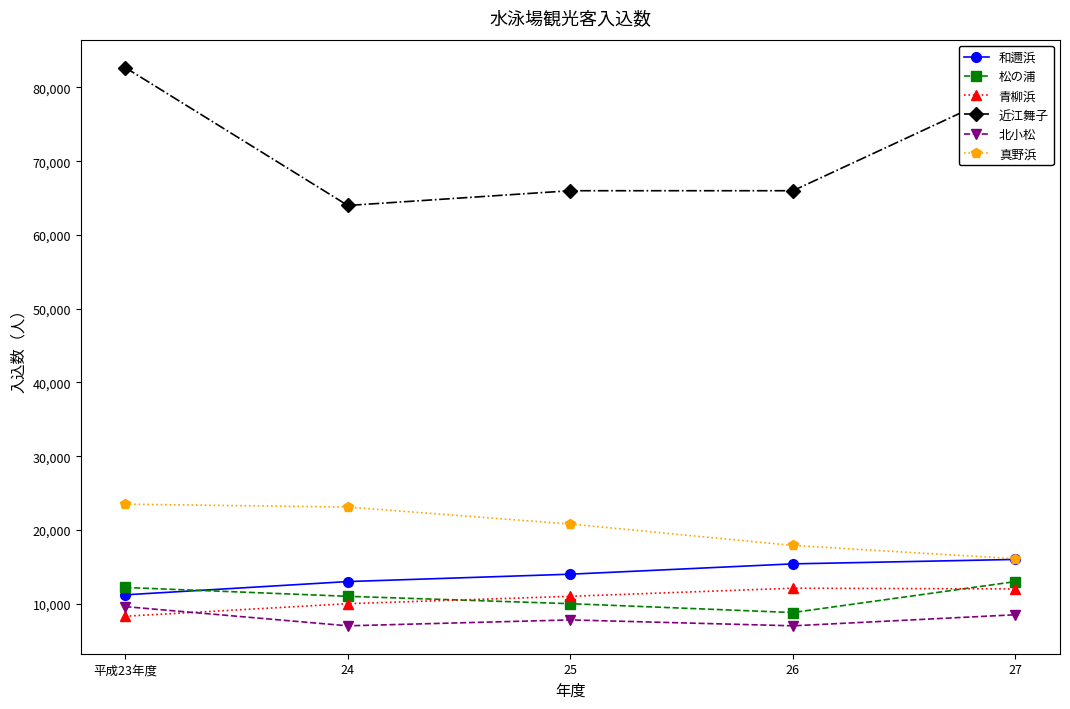

What is the maximum value for 松の浦?

13000